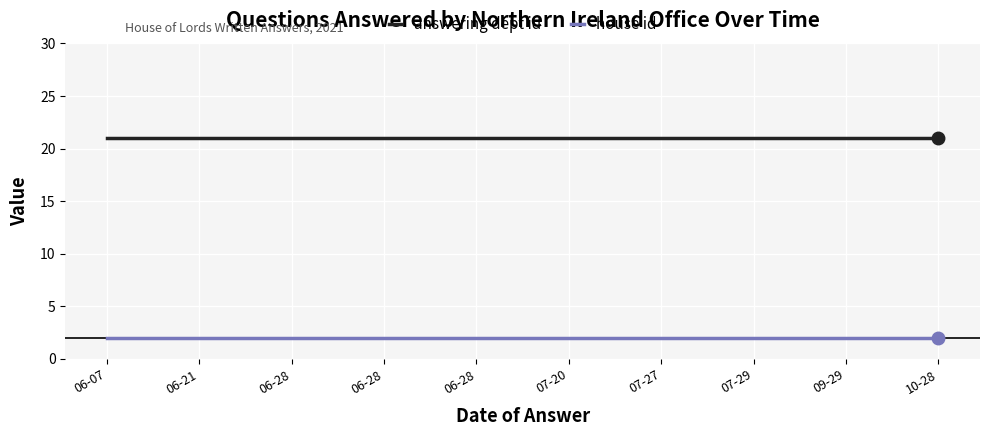

At how many categories does at least one series exceed 20?

10